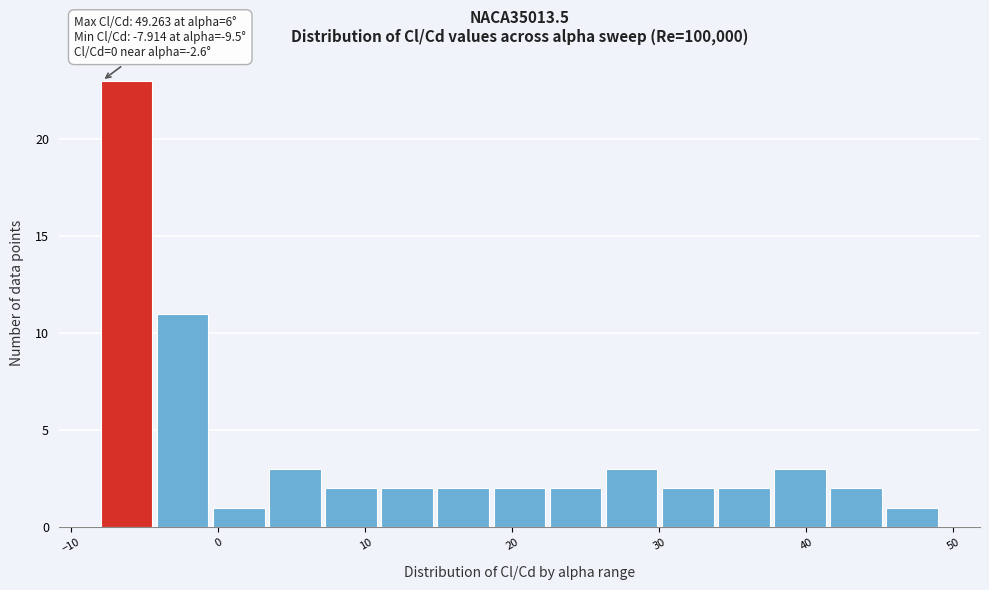

Around what value on the x-axis is the tallest bar? Give the approximate position of its centre, as read against the axis.

-6